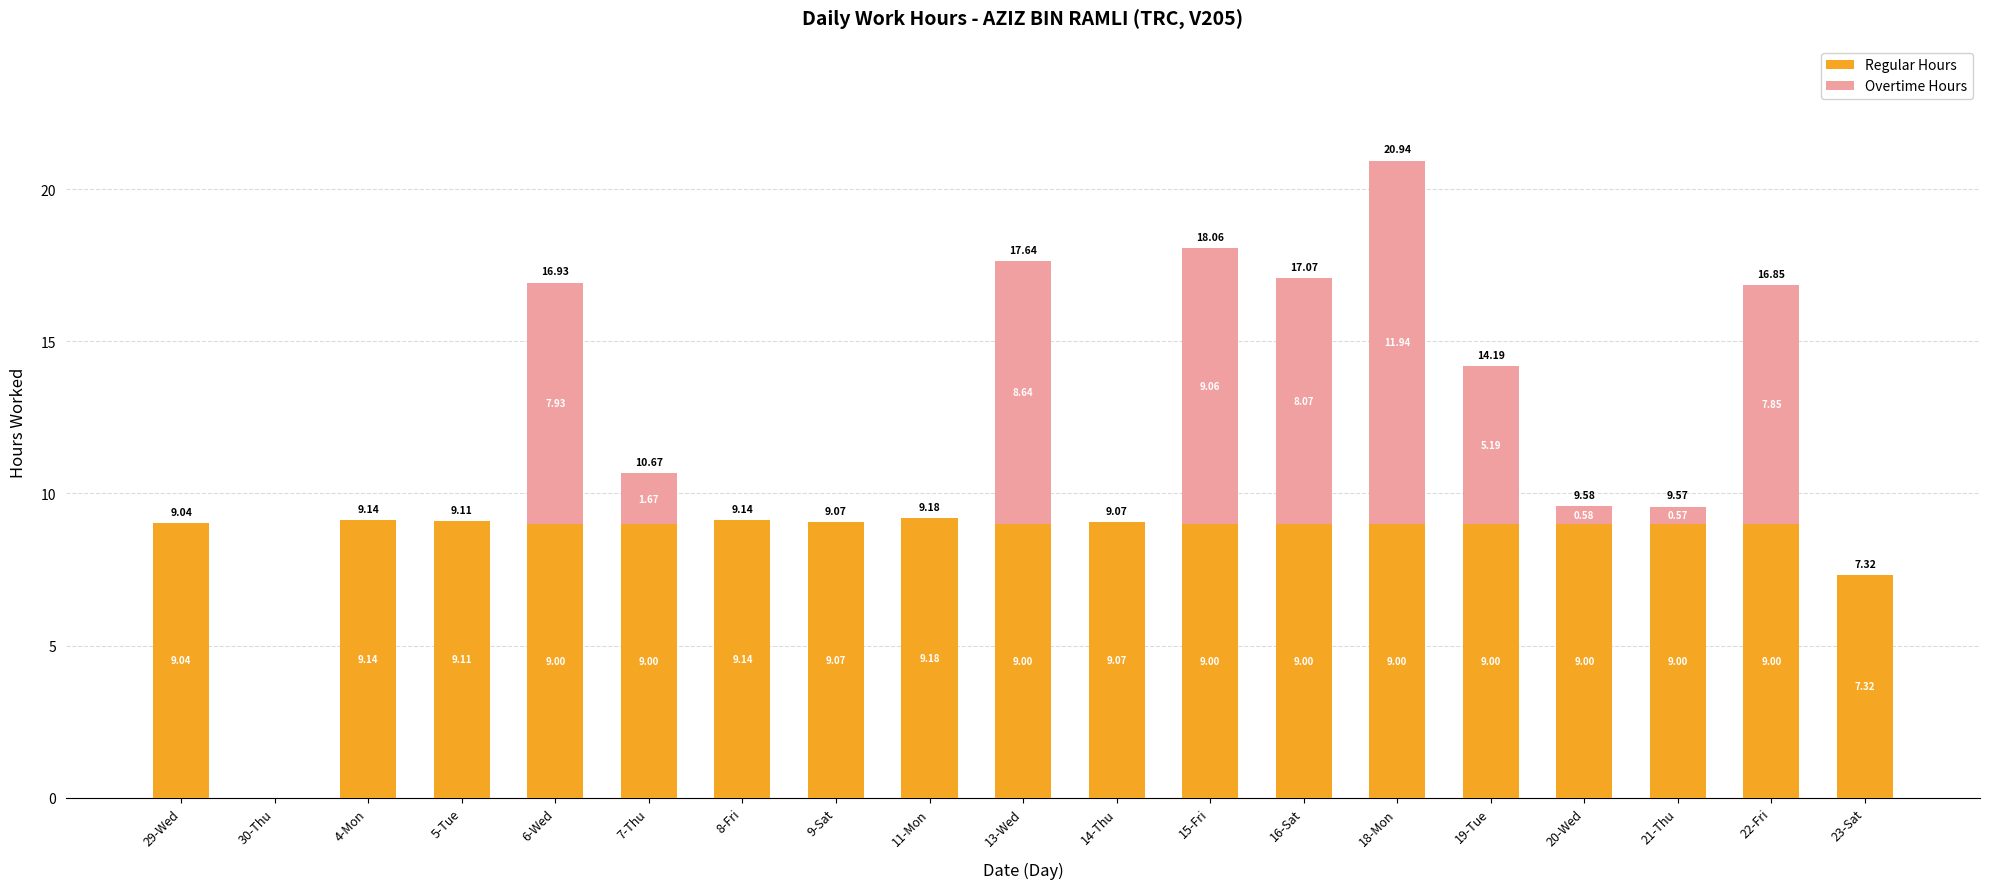

What is the total value across all series at 5-Tue?

9.1